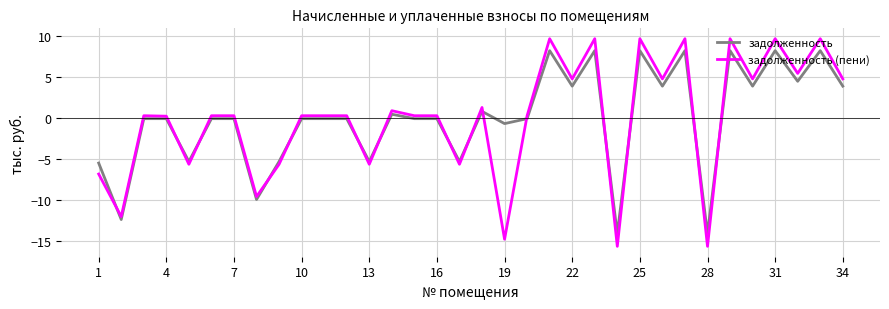

List the series in order of their peak value, highest first.

задолженность (пени), задолженность